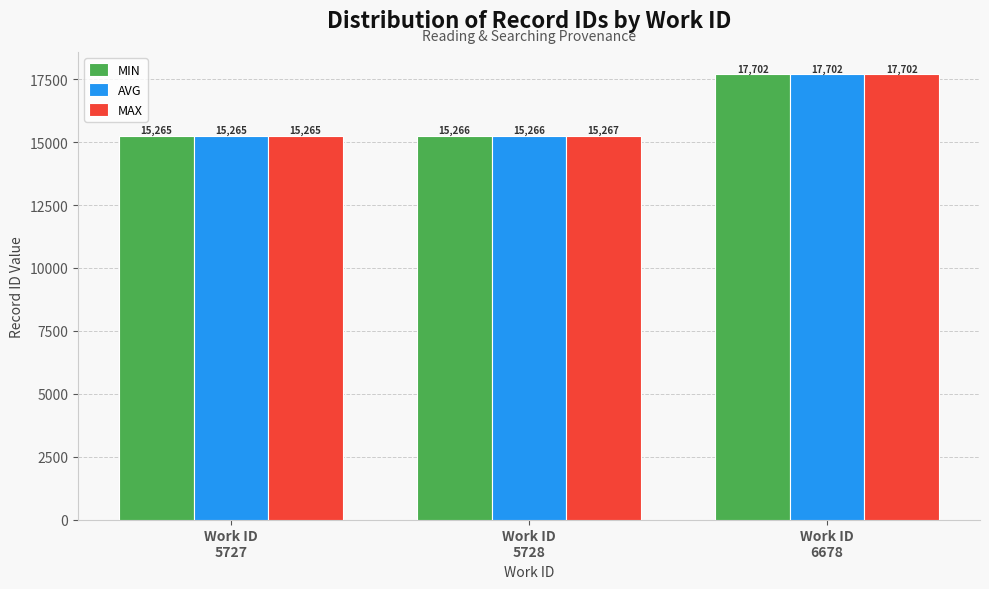

At how many categories does at least one series exceed 16169?

1